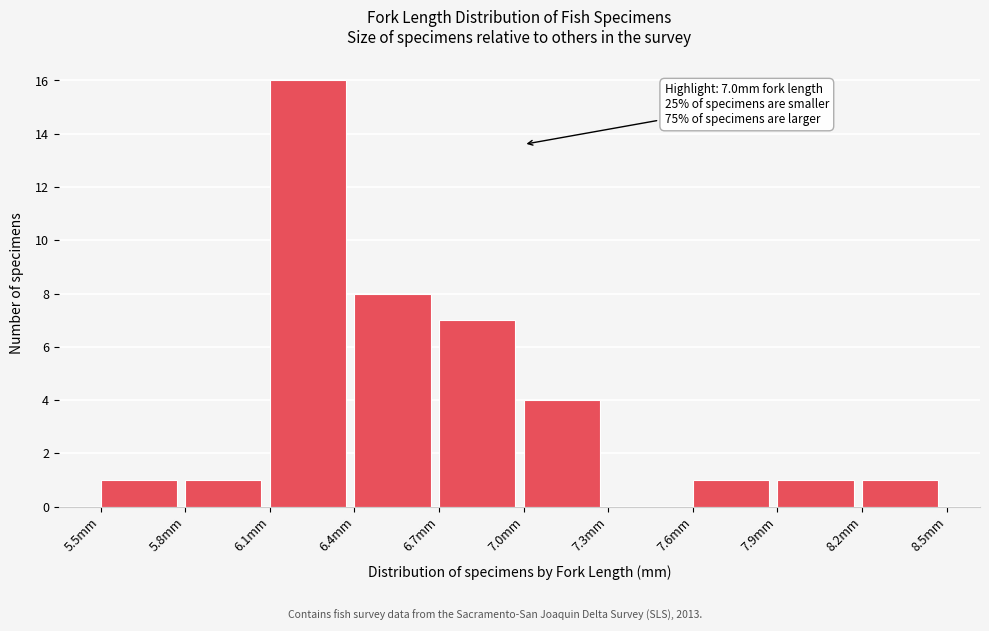

Which range on the x-axis has the tallest bar?

6.1 to 6.4